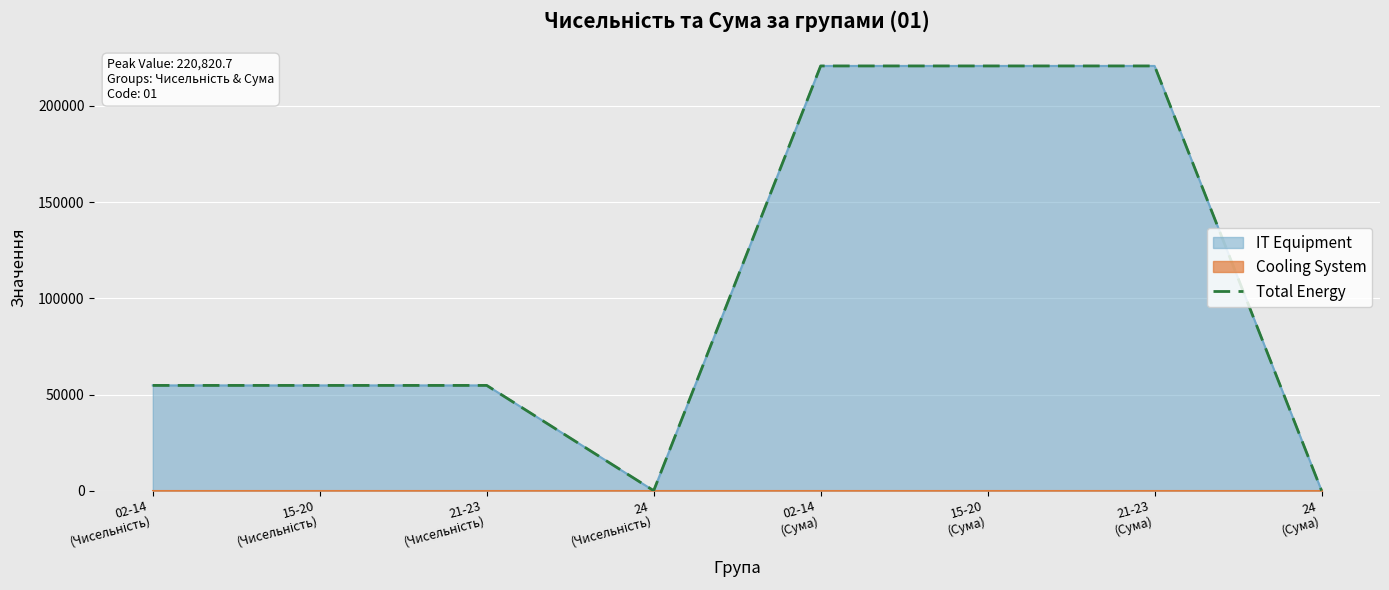

What is the greatest value displayed?

220820.7